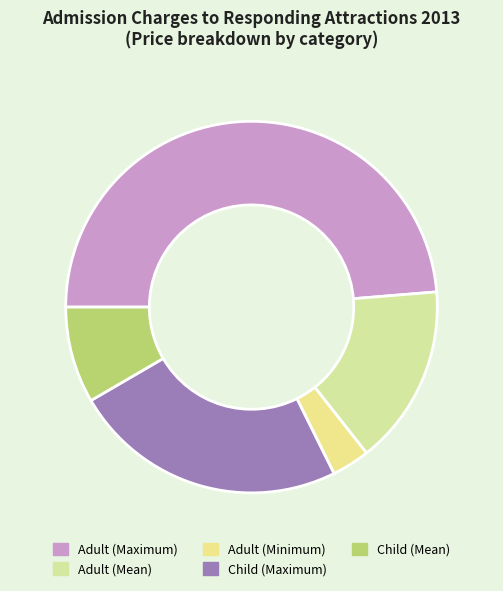

Which category has the biggest portion of the pie?

Adult (Maximum)